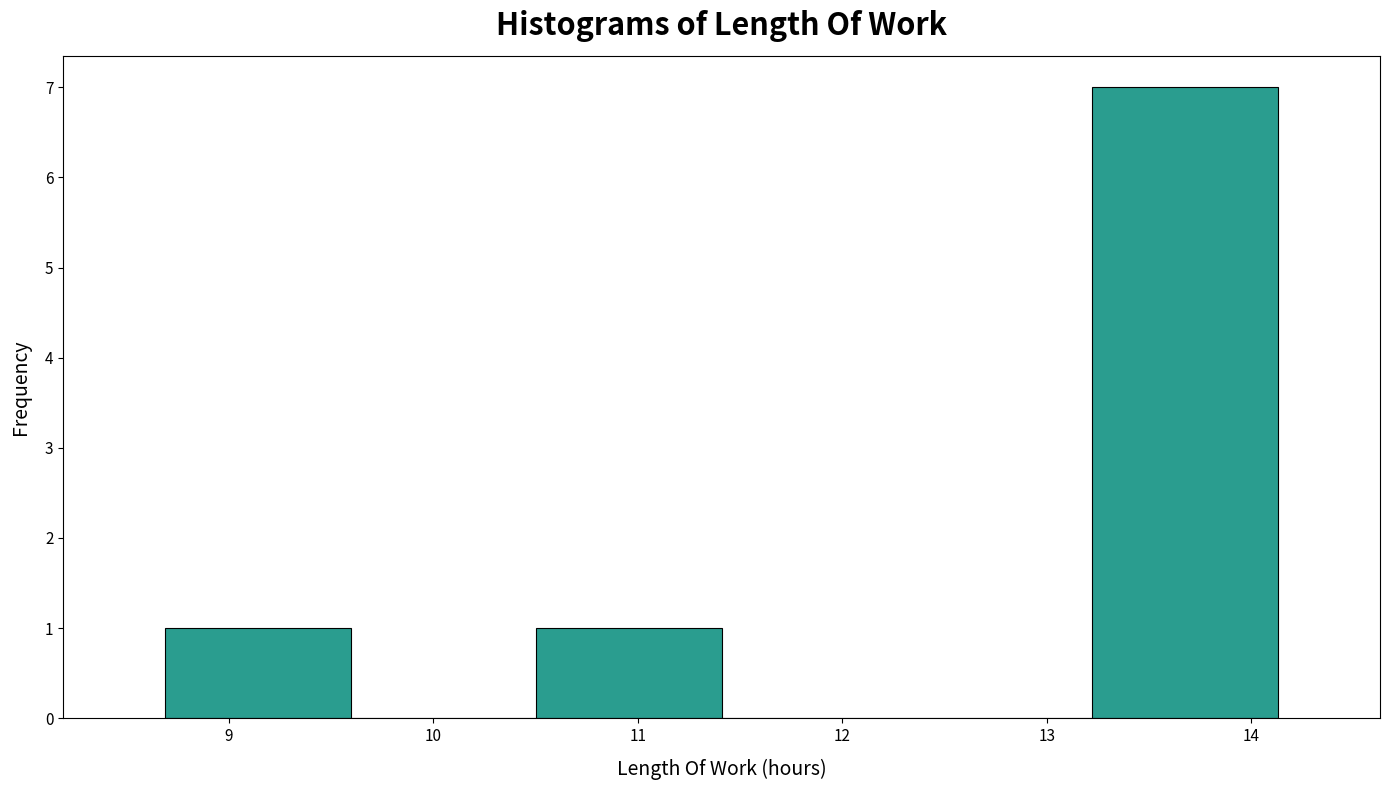

Reading left to right, transcribe this chart: for each bar, give the range it covers on the x-axis and its height. Neither the bar edges nor the heights are printed on the chart, so give them approximately, as read against the axes.

8.7 to 9.6: 1
9.6 to 10.5: 0
10.5 to 11.4: 1
11.4 to 12.3: 0
12.3 to 13.2: 0
13.2 to 14.1: 7